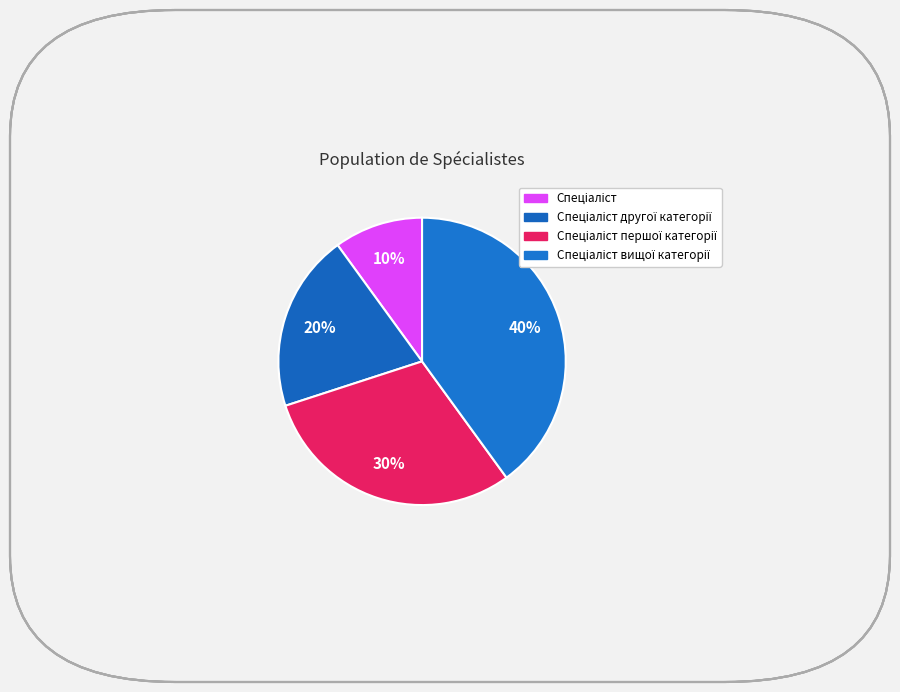

How many slices are in this pie chart?

4